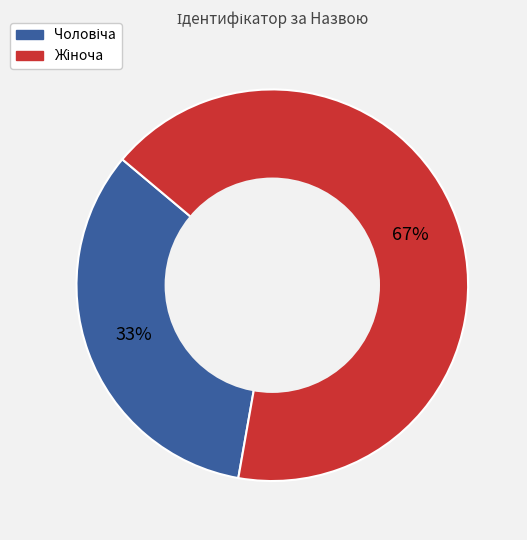

To the nearest percent, what is the average slice percentage?

50%